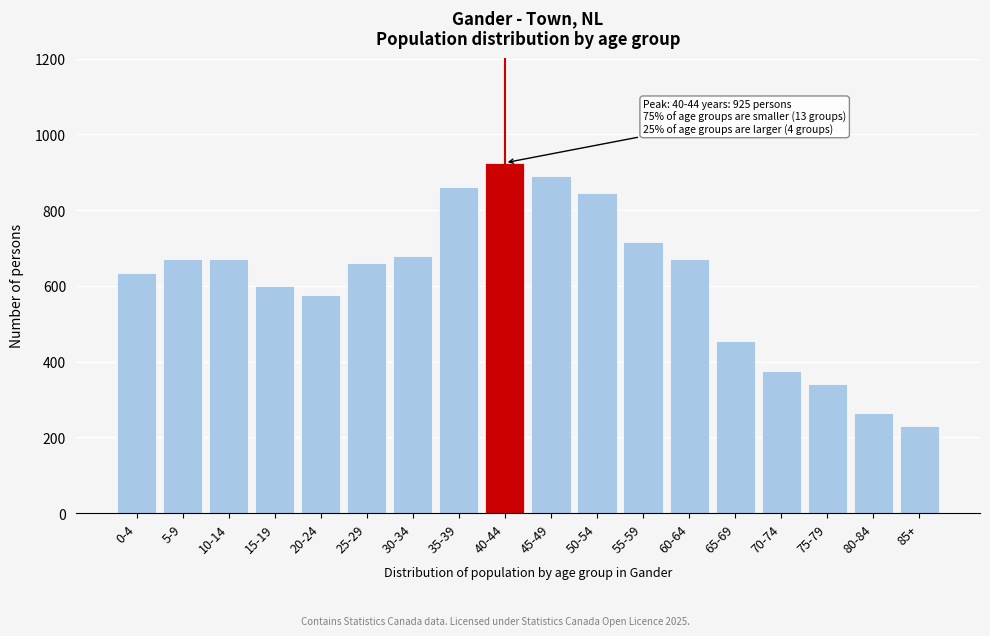

Reading left to right, transcribe all the data shown in this chart.

0-4=635	5-9=670	10-14=670	15-19=600	20-24=575	25-29=660	30-34=680	35-39=860	40-44=925	45-49=890	50-54=845	55-59=715	60-64=670	65-69=455	70-74=375	75-79=340	80-84=265	85+=230